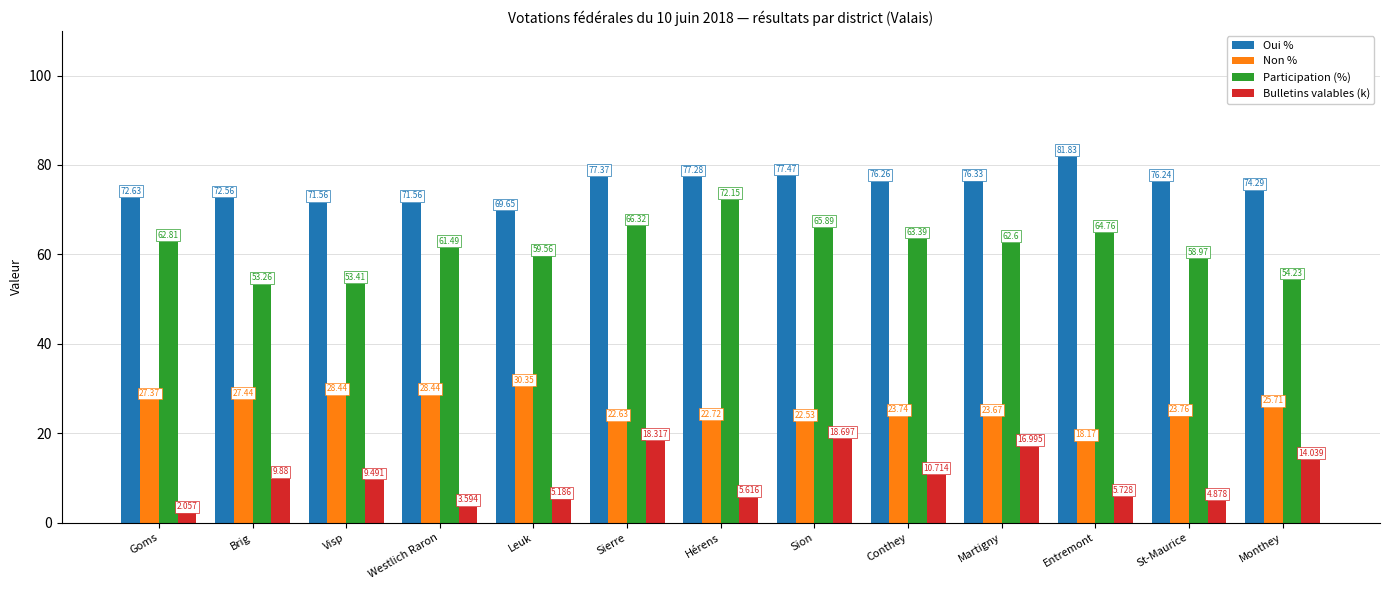

What is the value of the Bulletins valables (k) bar at the 13th from the left?

14.0